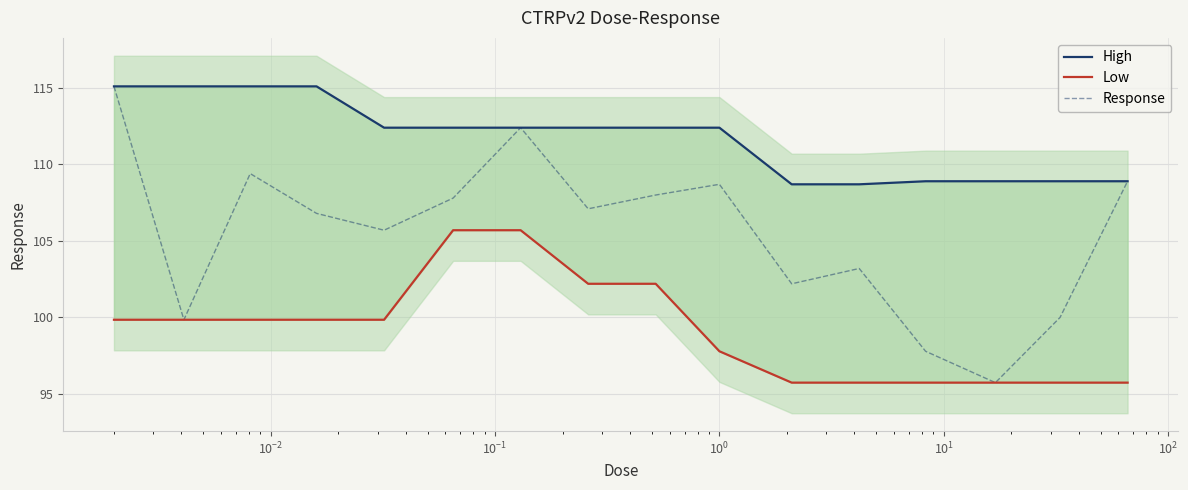

How many lines are shown in the chart?

3